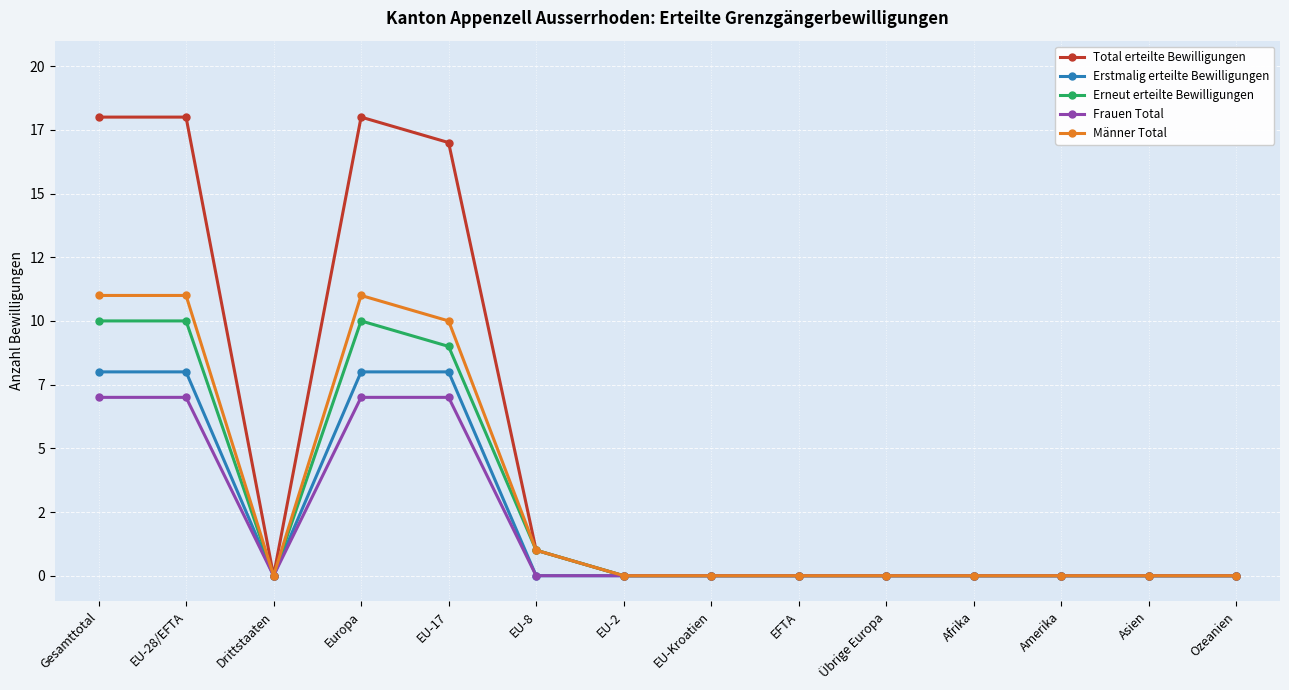

Where is the first local minimum for Total erteilte Bewilligungen?

Drittstaaten